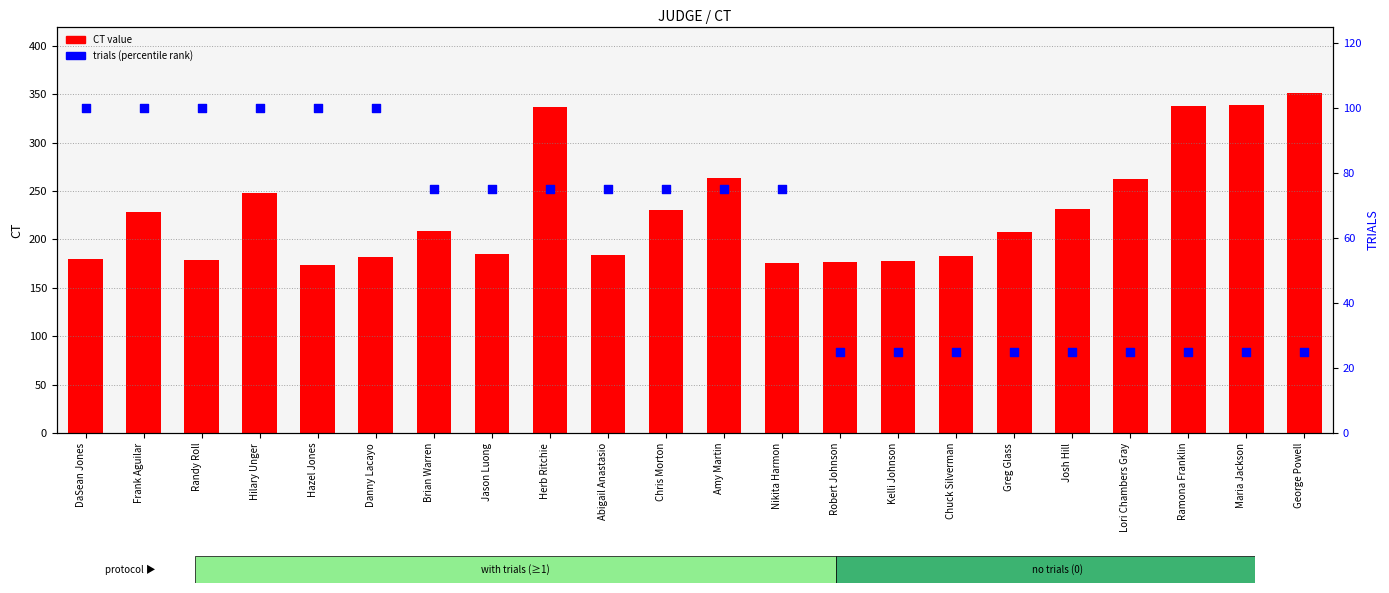

Which series has the largest total across all categories?

CT value